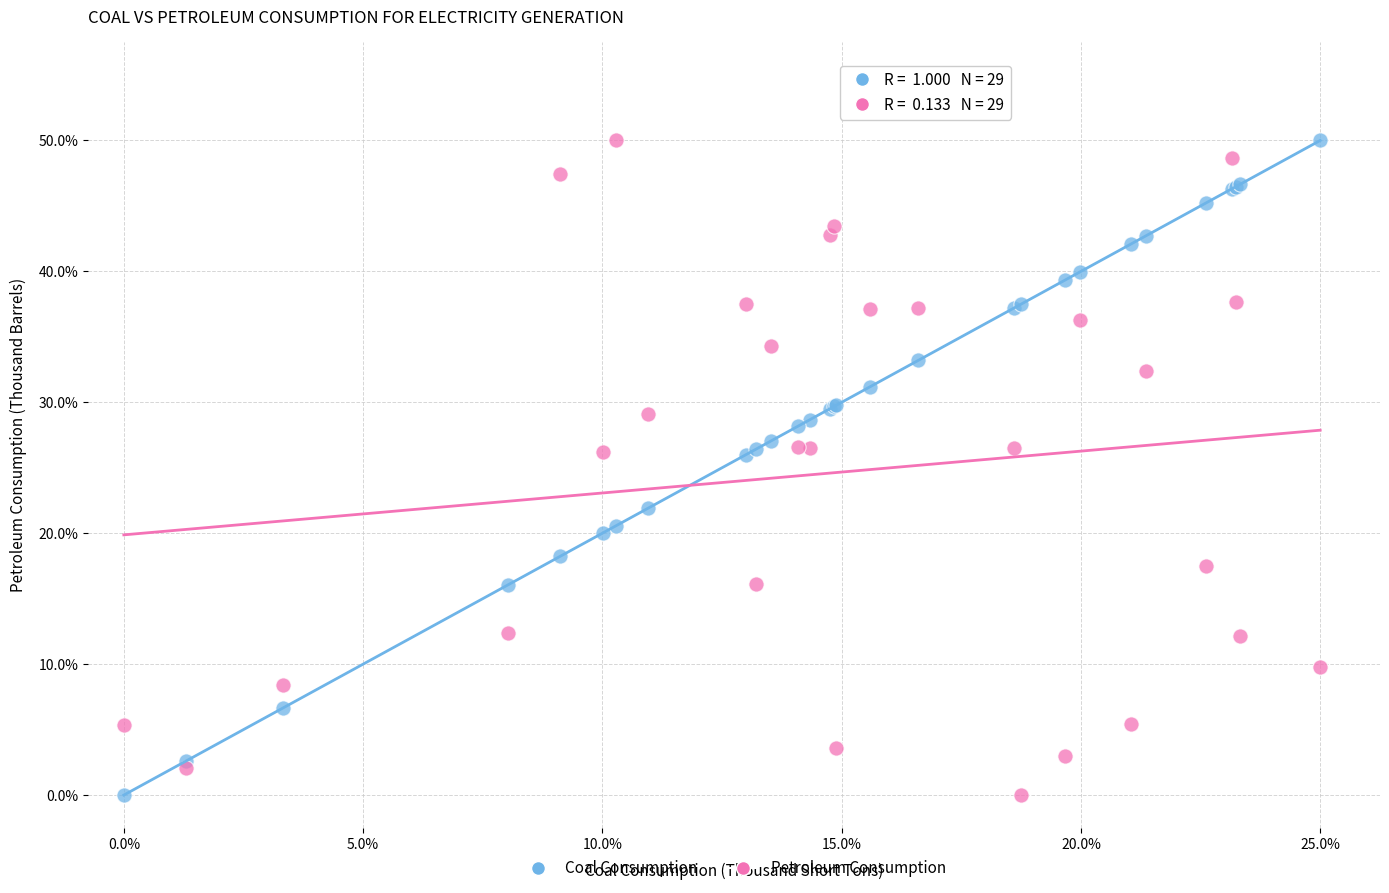

What are all the series names shown in the legend?

Coal Consumption, Petroleum Consumption